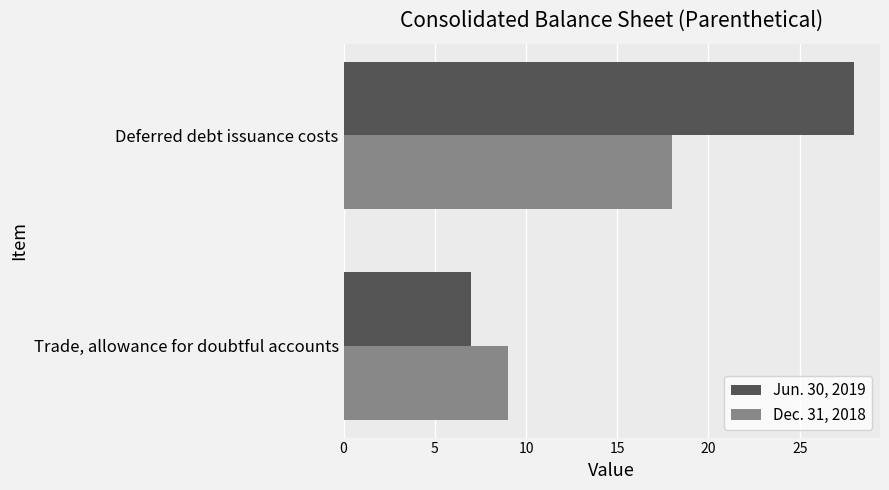

At how many categories does at least one series exceed 12?

1